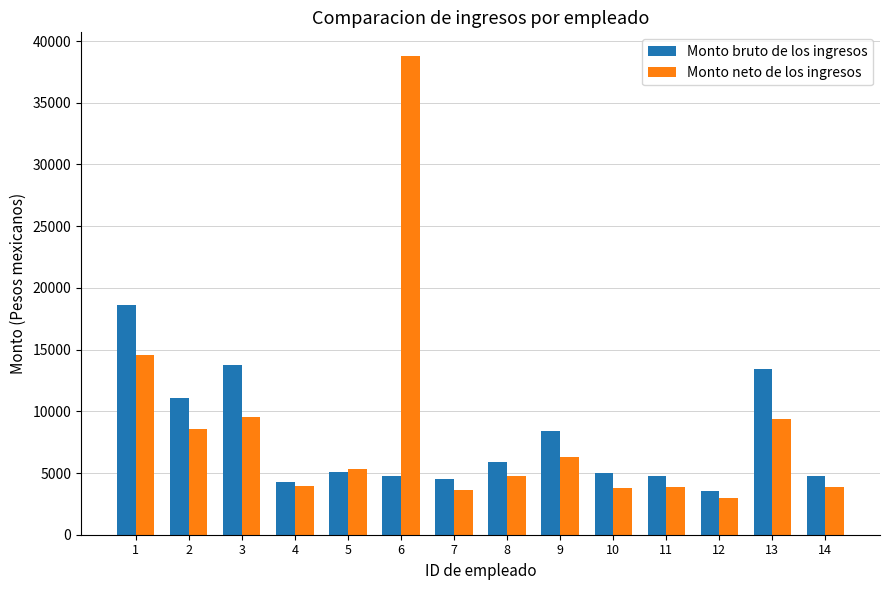

List the series in order of their peak value, lowest first.

Monto bruto de los ingresos, Monto neto de los ingresos